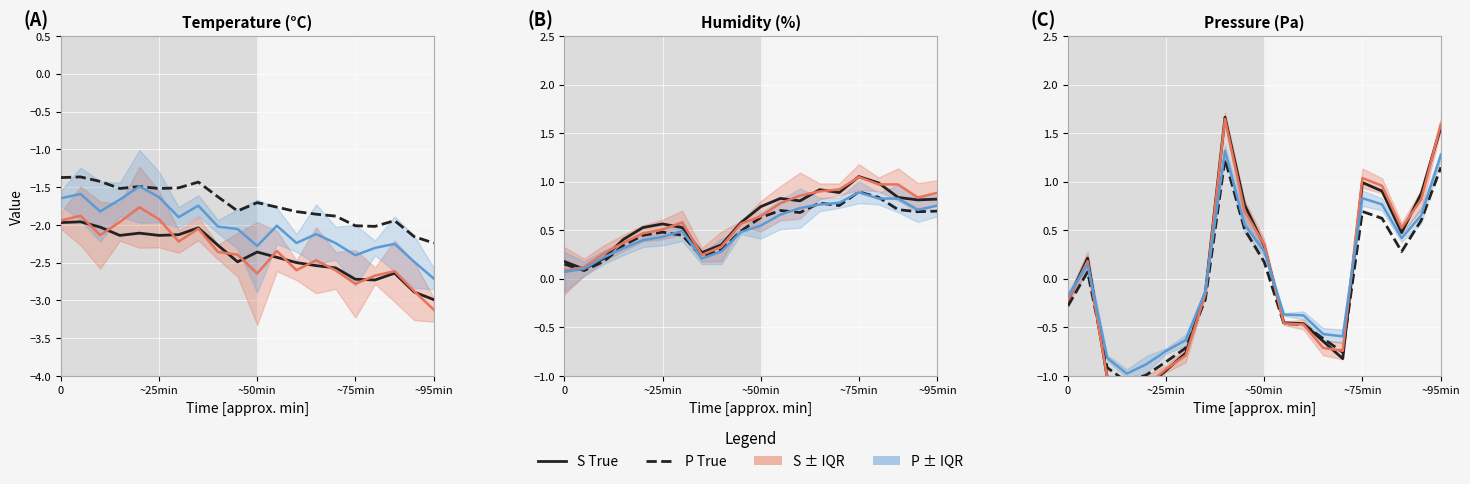

How many values in the S True series are below 0?

11